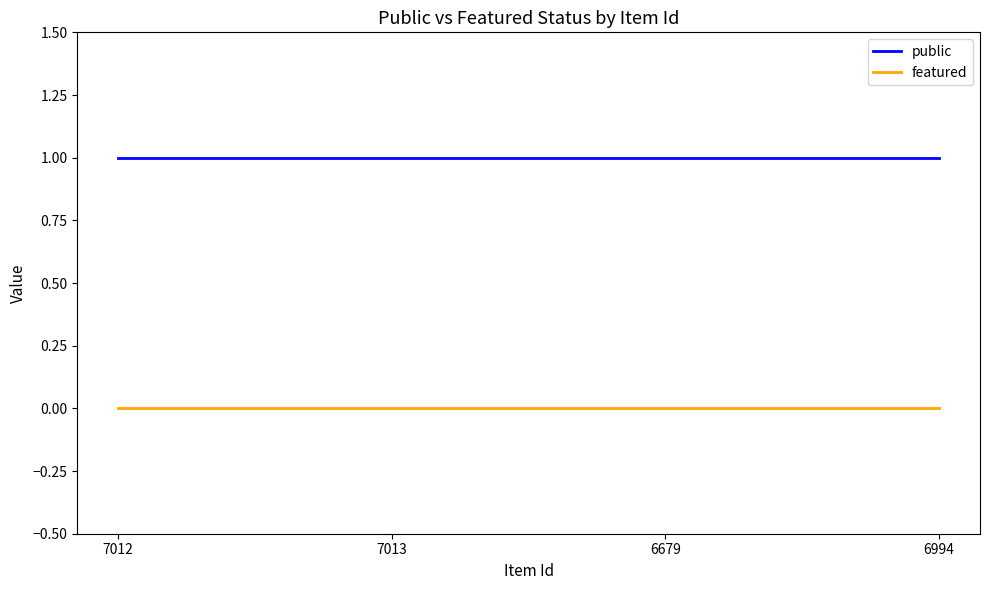

True or false: public and featured cross at least once.

False